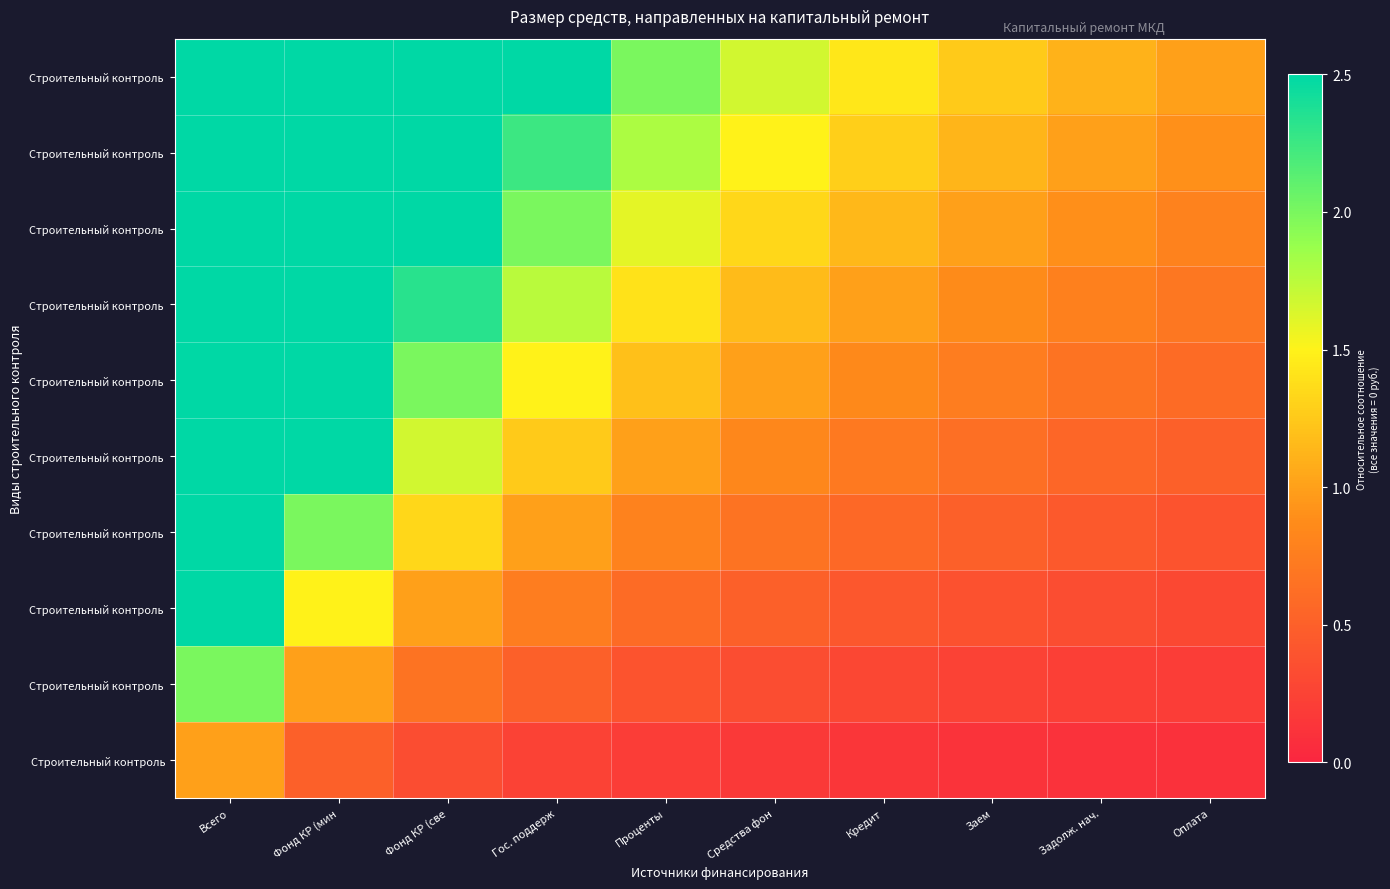

At how many categories does at least one series exceed 4?

2